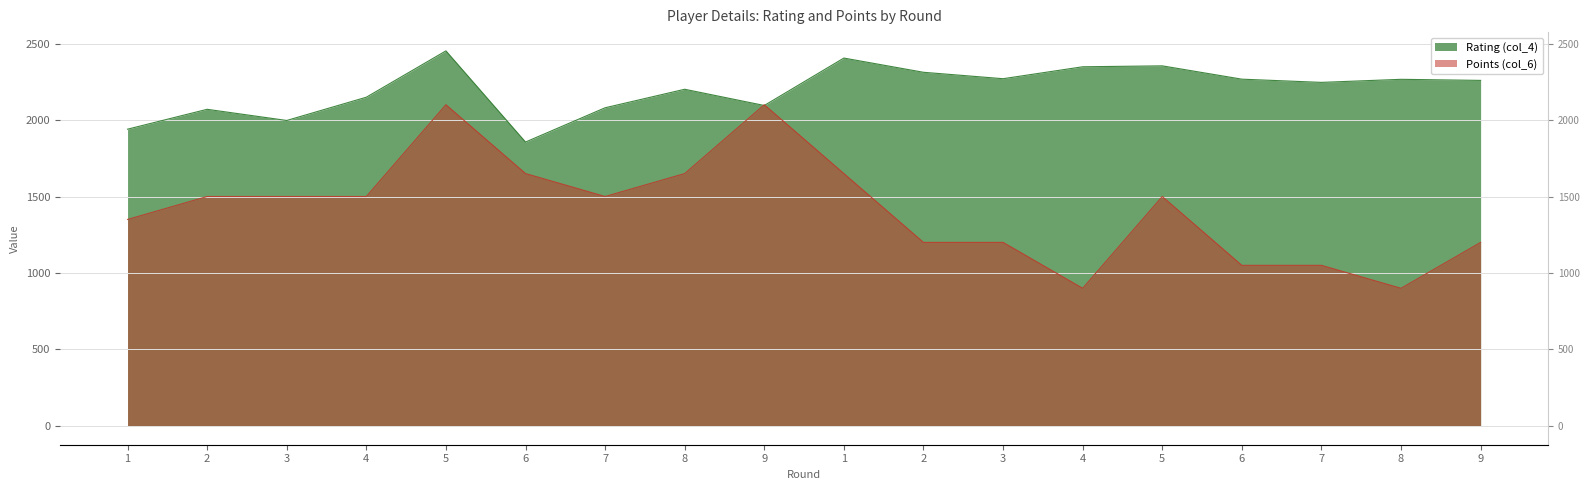

How many interior local valleys does the Points (col_6) series have?

3